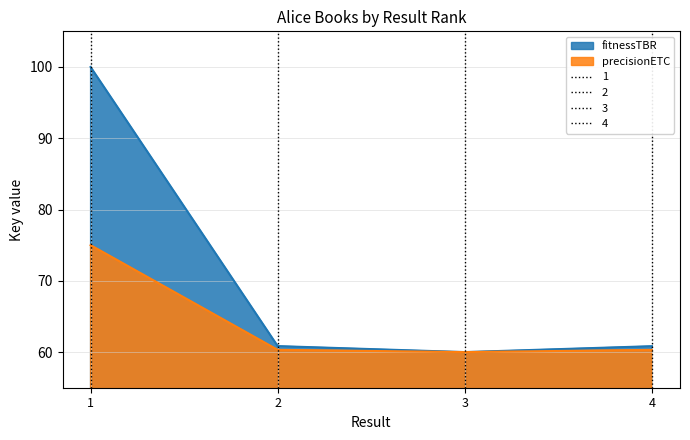

True or false: precisionETC and fitnessTBR intersect in this chart.

False